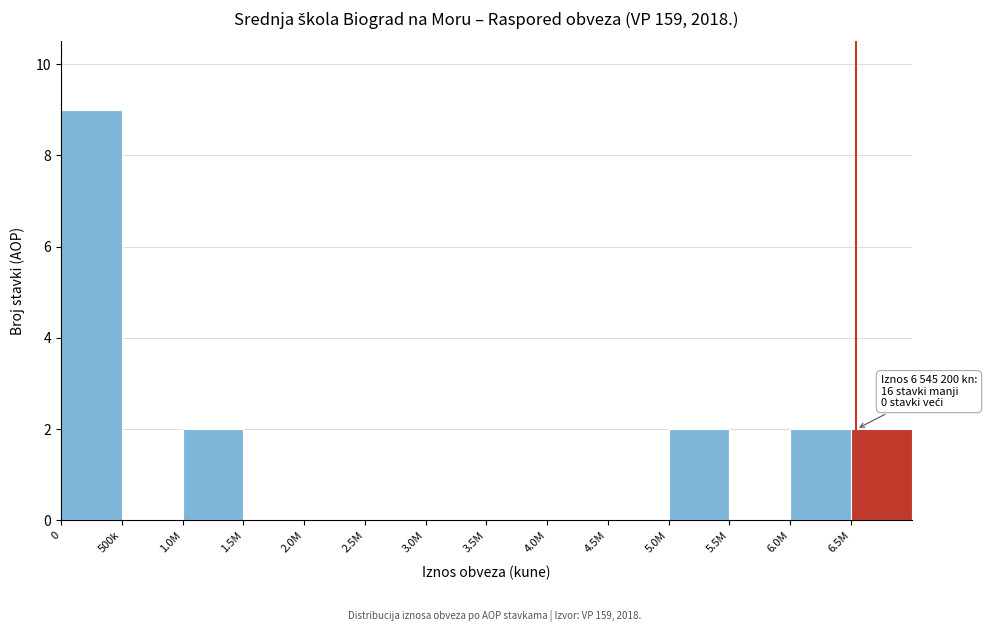

Reading right to left, list all the values displayed in this chart.

6.5M=2	6.0M=2	5.5M=0	5.0M=2	4.5M=0	4.0M=0	3.5M=0	3.0M=0	2.5M=0	2.0M=0	1.5M=0	1.0M=2	500k=0	0=9